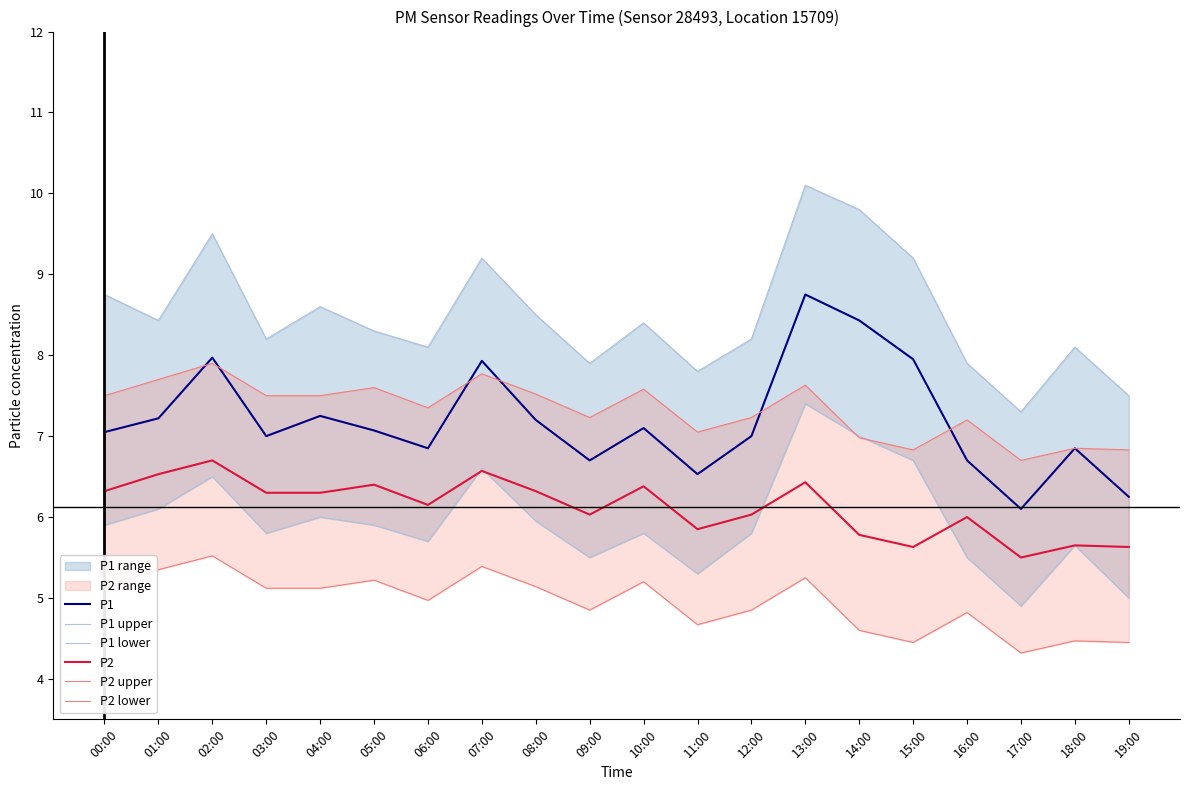

What is the average value of the P1 upper series?

8.5